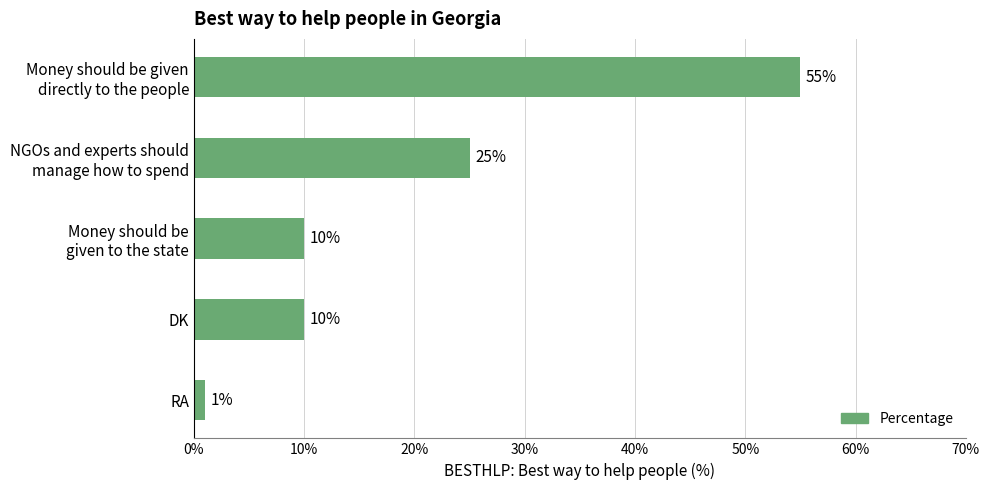

Is it true that the value at RA is 1?

True